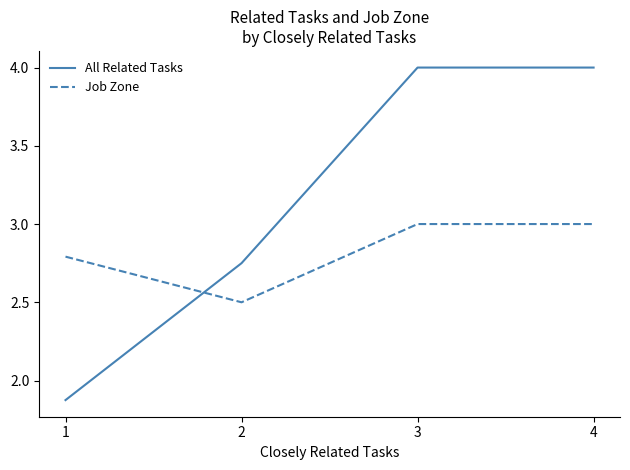

What is the greatest value displayed?

4.0